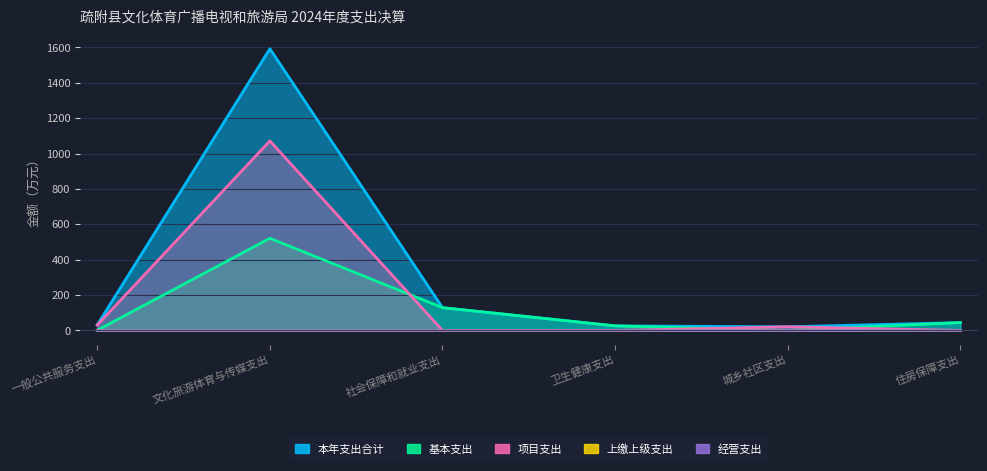

At 住房保障支出, list the series in order from largest to smallest.

本年支出合计, 基本支出, 项目支出